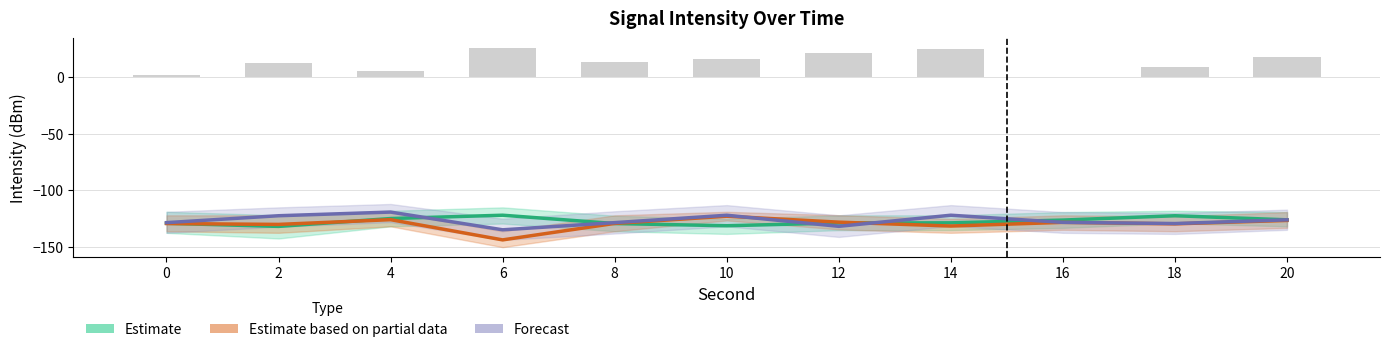

At which label does Estimate based on partial data first exceed -129?

4